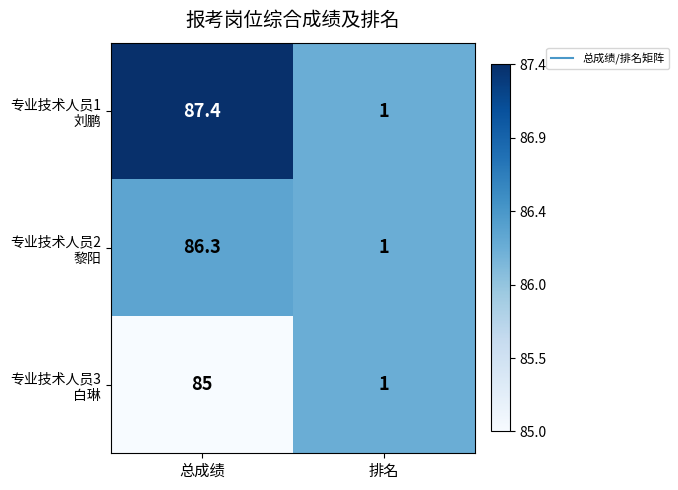

What is the greatest value displayed?

87.4